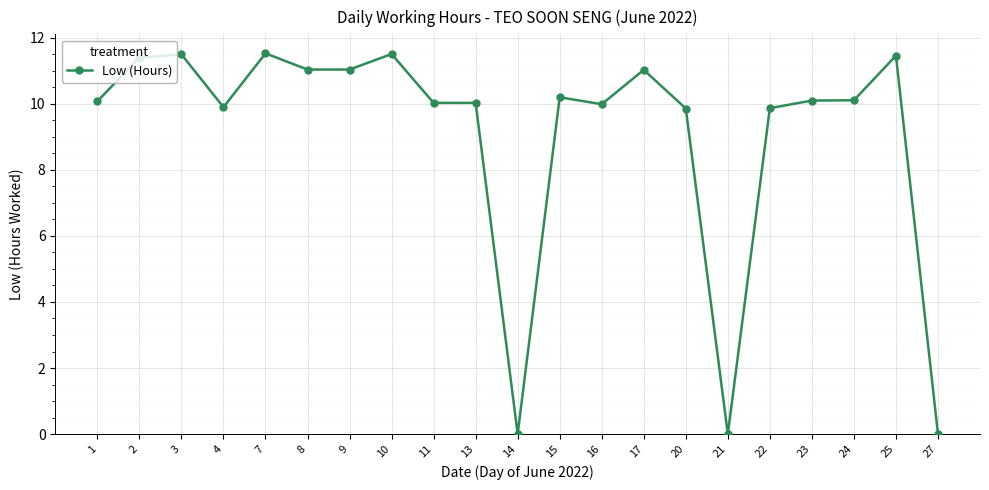

What is the ratio of the value at 25 to the value at 13?

1.1